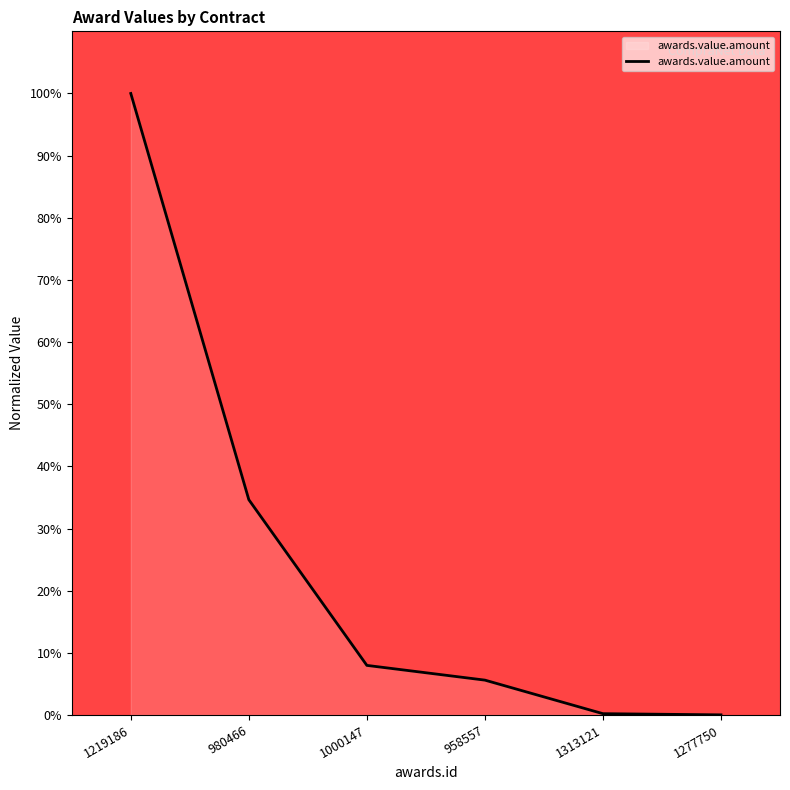

What is the average value?

24.7